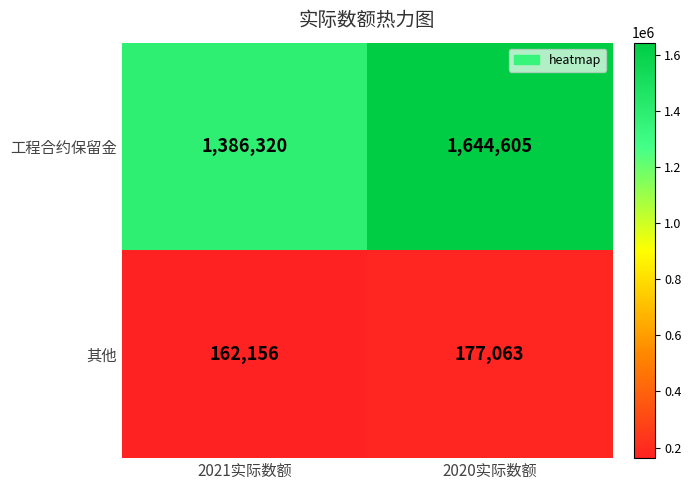

Which series has the largest total across all categories?

工程合约保留金